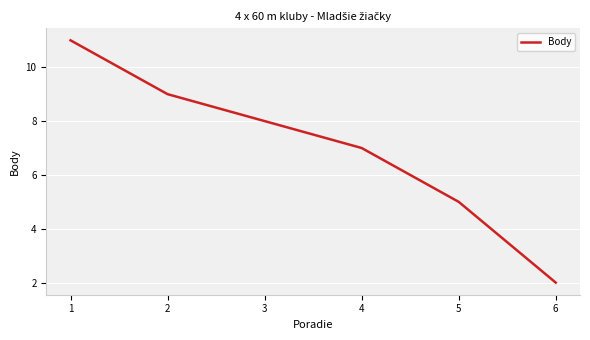

Reading right to left, what are all the values shown in this chart?

2	5	7	8	9	11